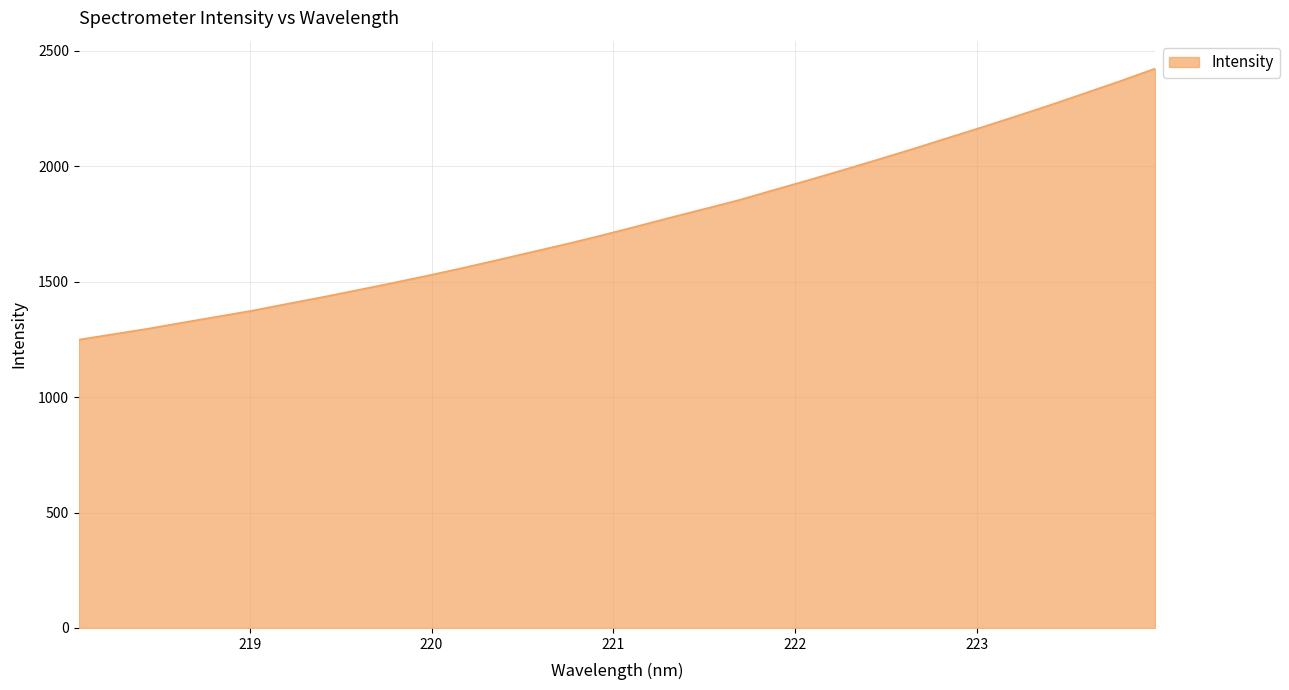

What is the difference between the maximum and minimum values?

1173.9